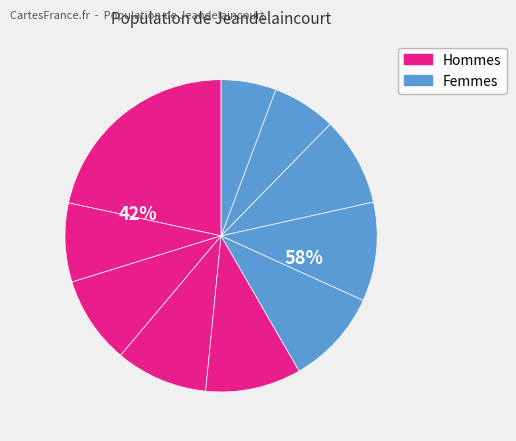

How many segments does this pie chart have?

10